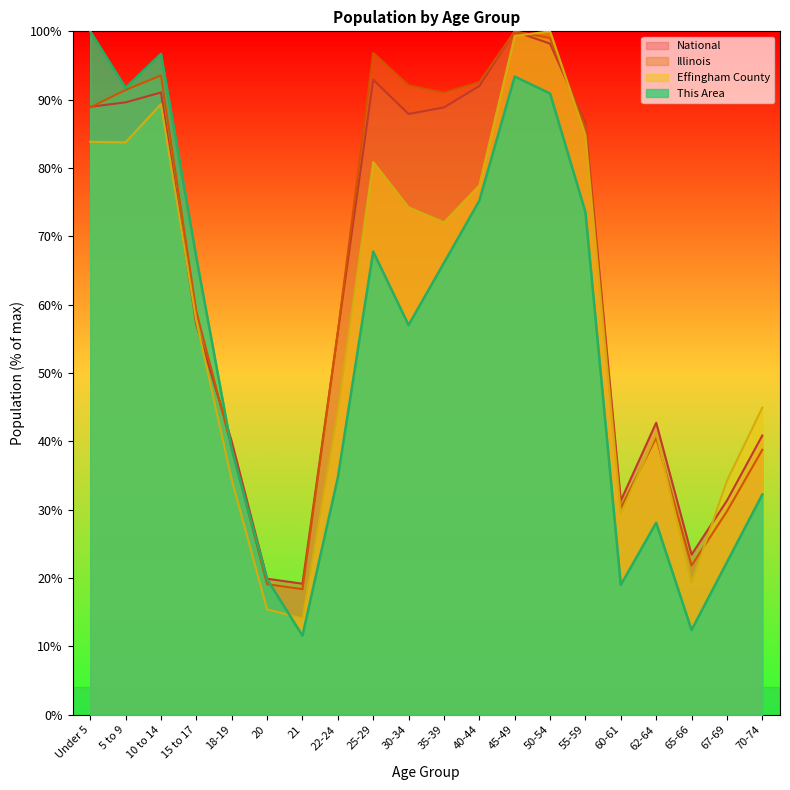

What is the total value across all series at 22-24?

191.2